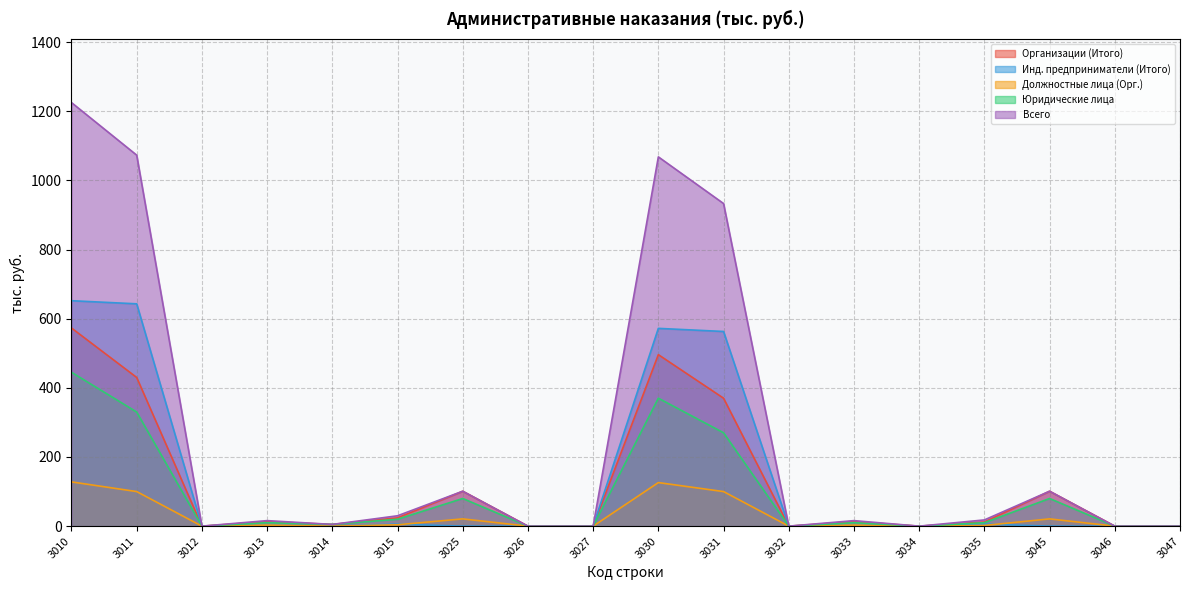

Does the chart have visible grid lines?

Yes